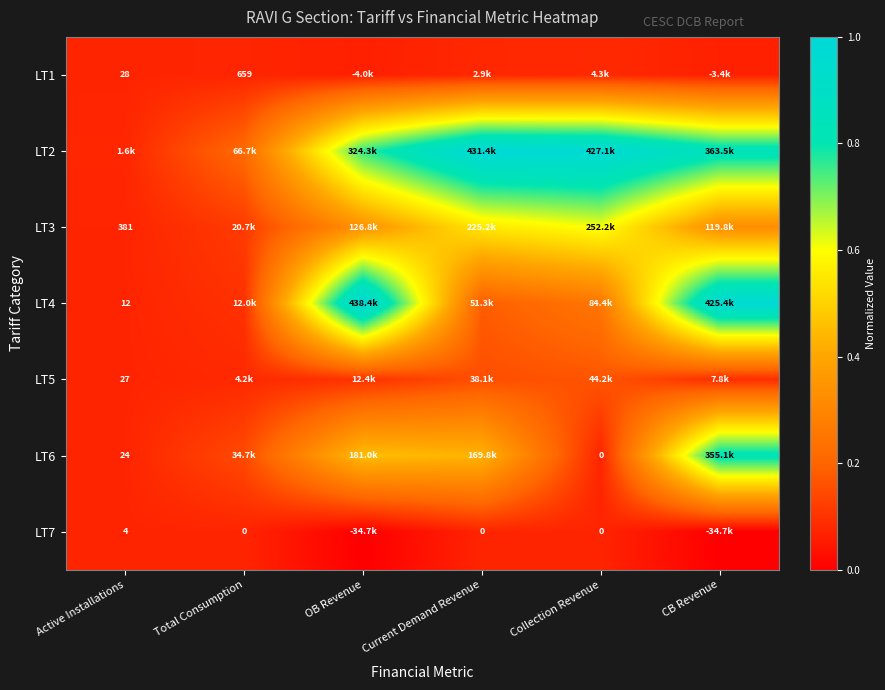

Is the value of LT4 at Active Installations greater than the value of LT5 at Total Consumption?

No